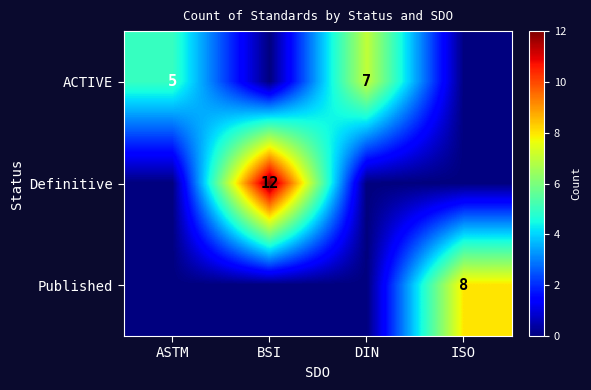

Count the number of categories in the chart.

4